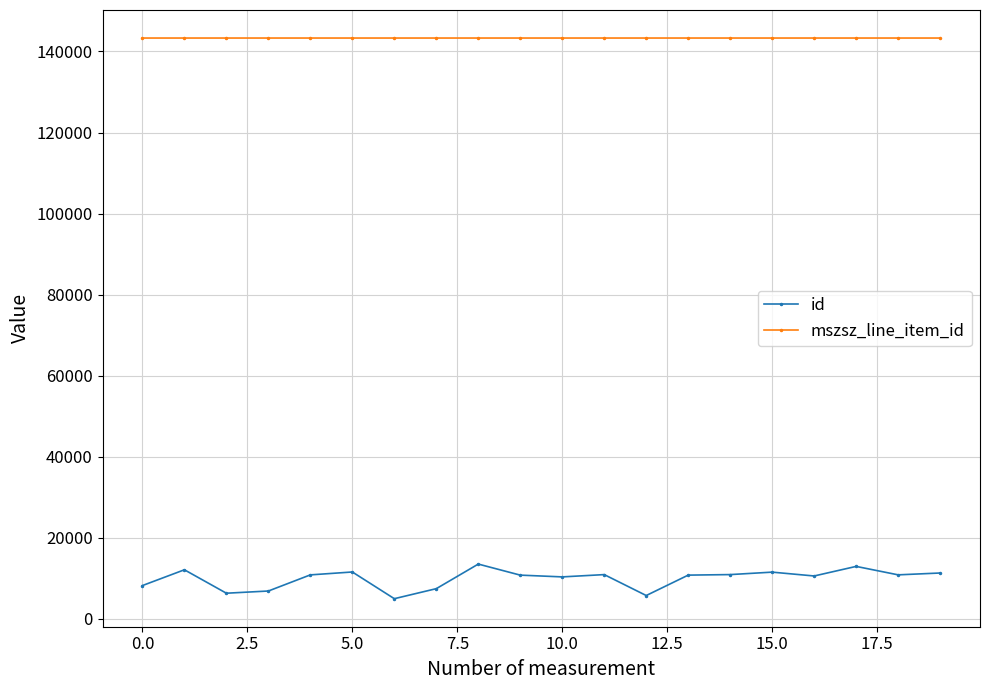

List the series in order of their overall mean, lowest first.

id, mszsz_line_item_id